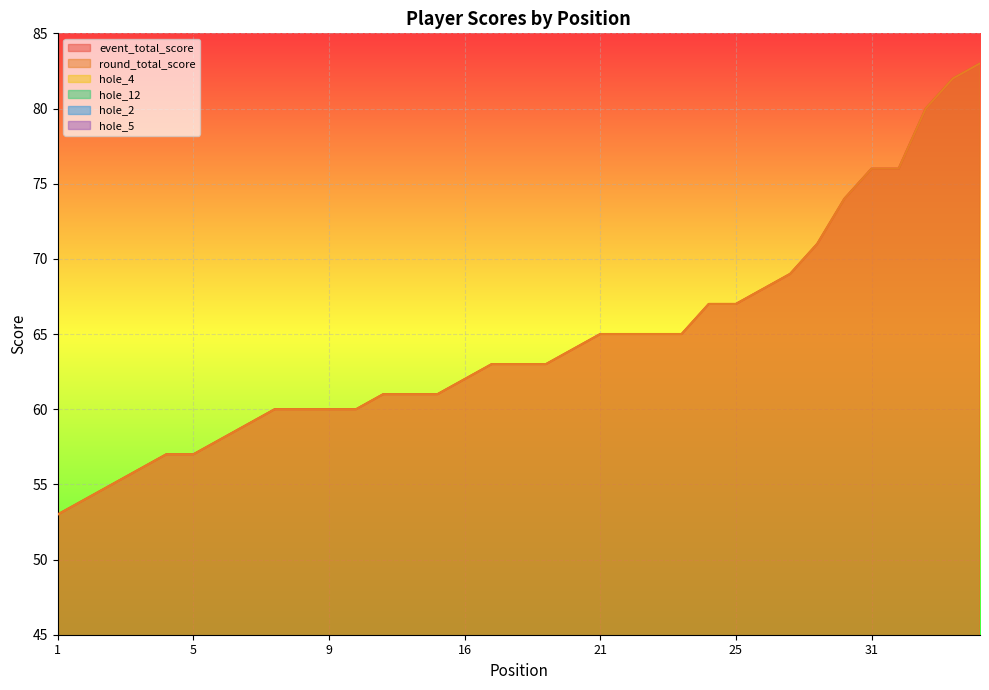

How many data points in hole_2 are less than 3?

1